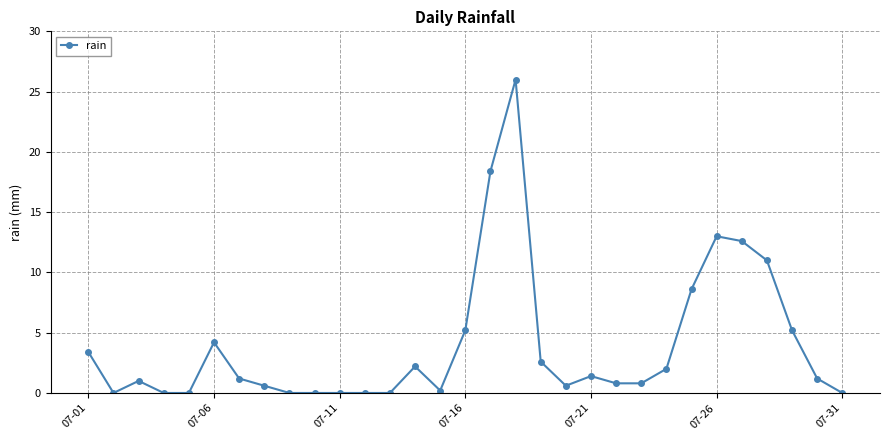

Reading right to left, what are all the values shown in this chart?

0.0	1.2	5.2	11.0	12.6	13.0	8.6	2.0	0.8	0.8	1.4	0.6	2.6	26.0	18.4	5.2	0.2	2.2	0.0	0.0	0.0	0.0	0.0	0.6	1.2	4.2	0.0	0.0	1.0	0.0	3.4